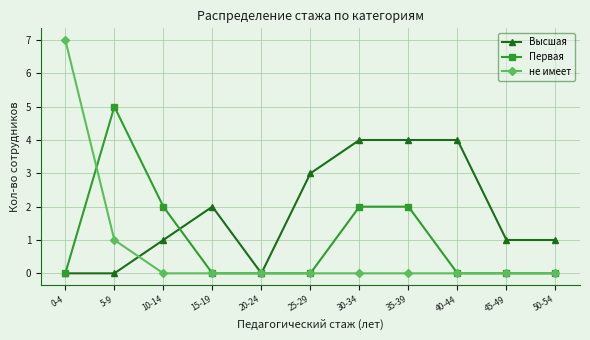

What is the label of the 3rd point from the right?

40-44